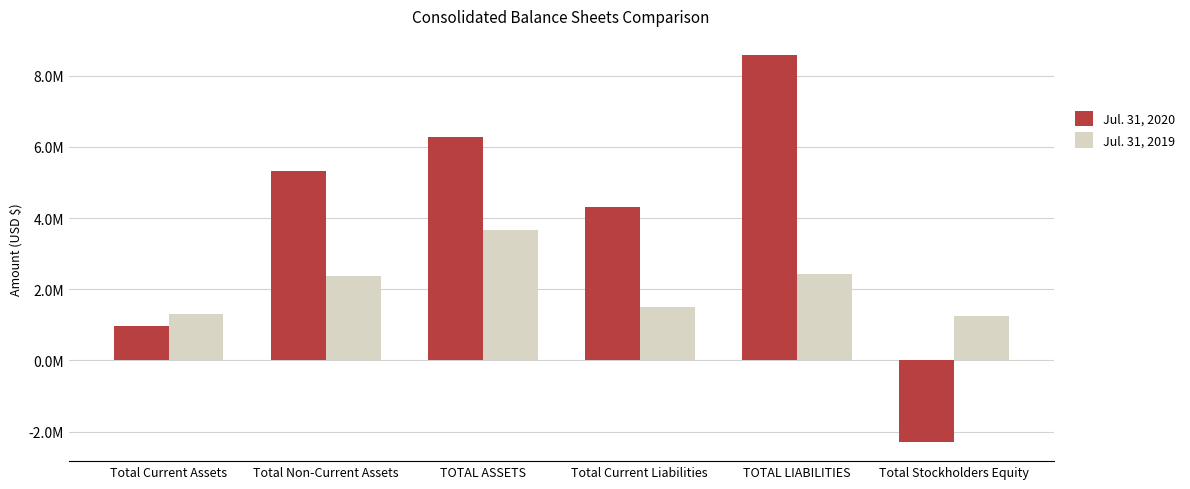

At which label is Jul. 31, 2019 closest to 2461583?

TOTAL LIABILITIES